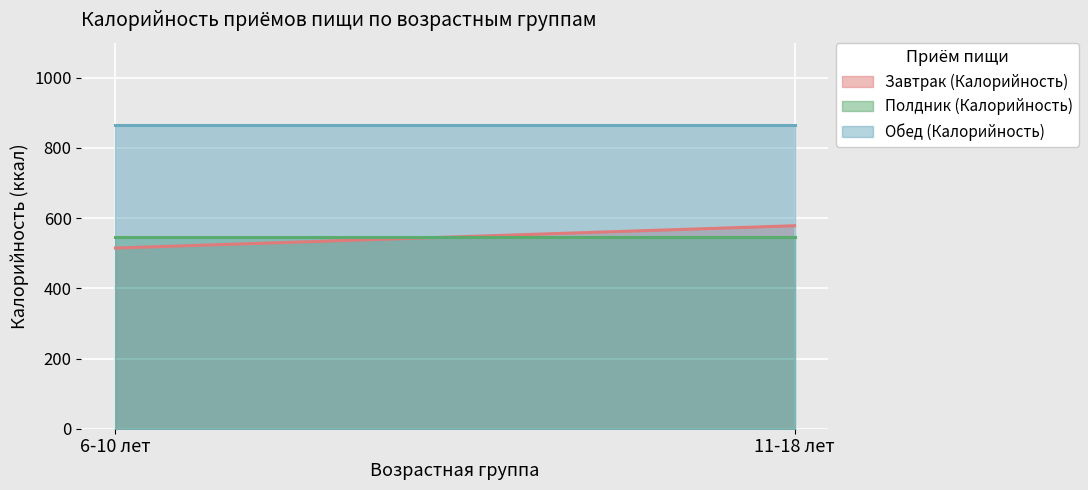

How many lines are shown in the chart?

3